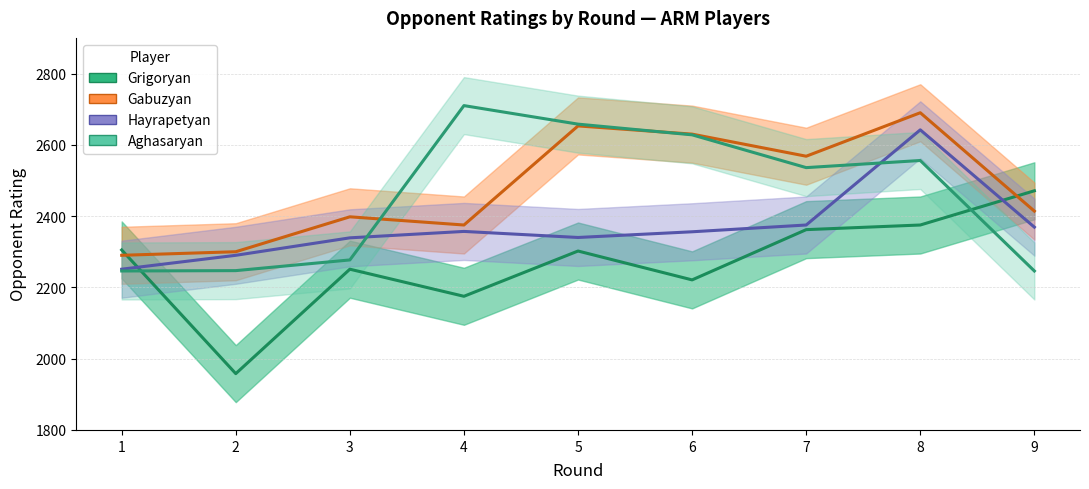

Rank the series at 5 from highest to lowest value.

Aghasaryan, Gabuzyan, Hayrapetyan, Grigoryan